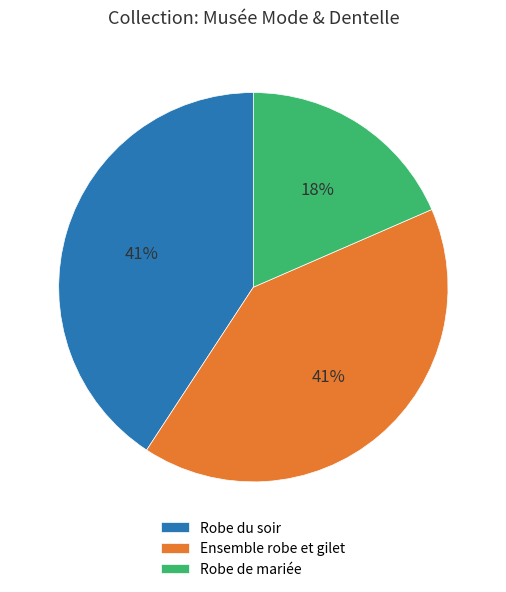

Which has a higher value, Robe du soir or Robe de mariée?

Robe du soir